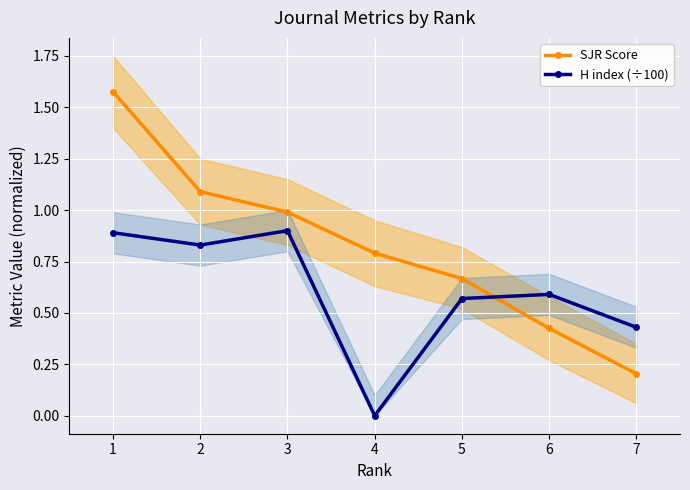

Is the value of SJR Score at 6 greater than the value of H index (÷100) at 4?

Yes